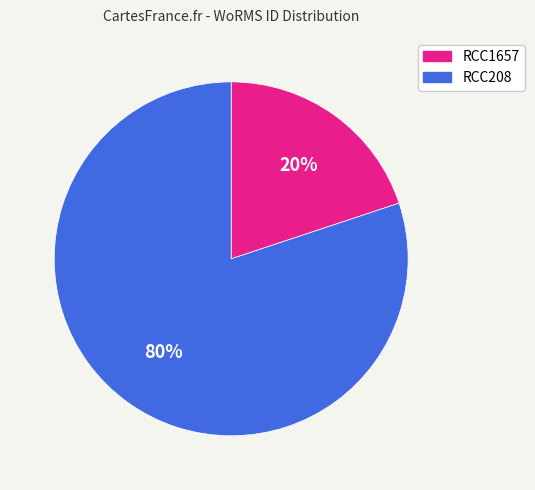

To the nearest percent, what percentage of the pie is RCC1657?

20%